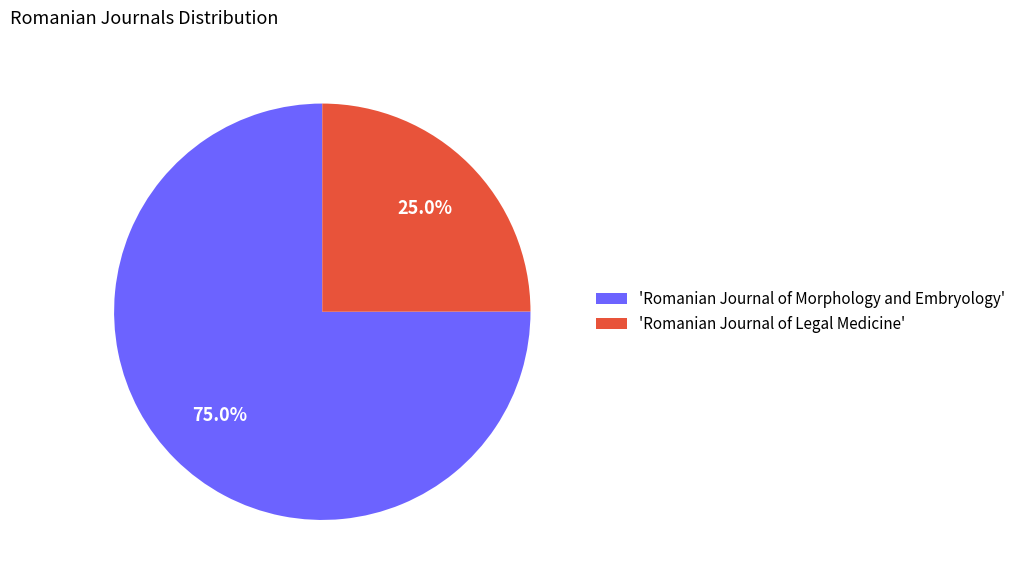

Which slice is the largest?

'Romanian Journal of Morphology and Embryology'